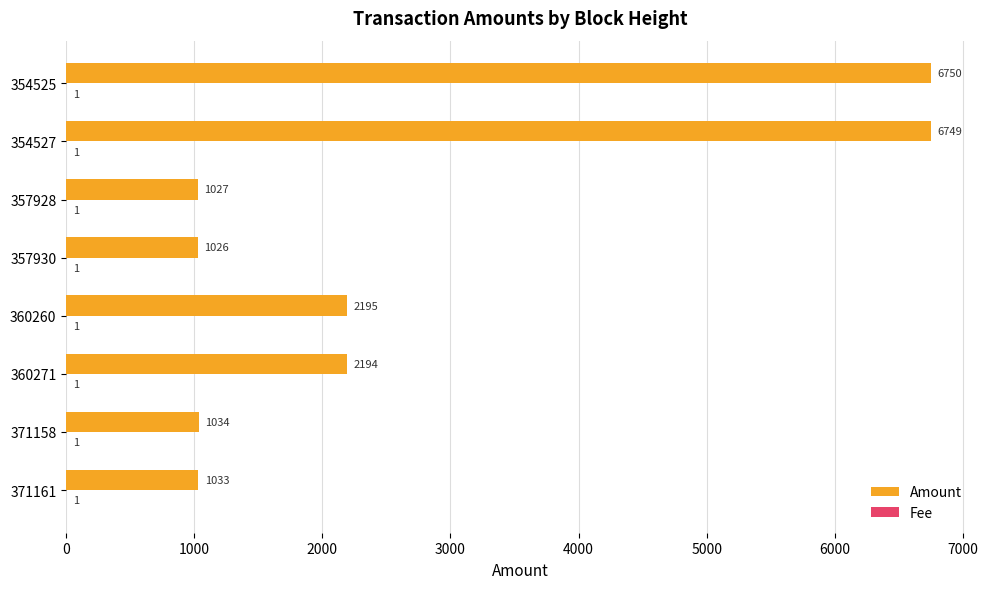

True or false: Amount has a value of 1033 at 371161.

True